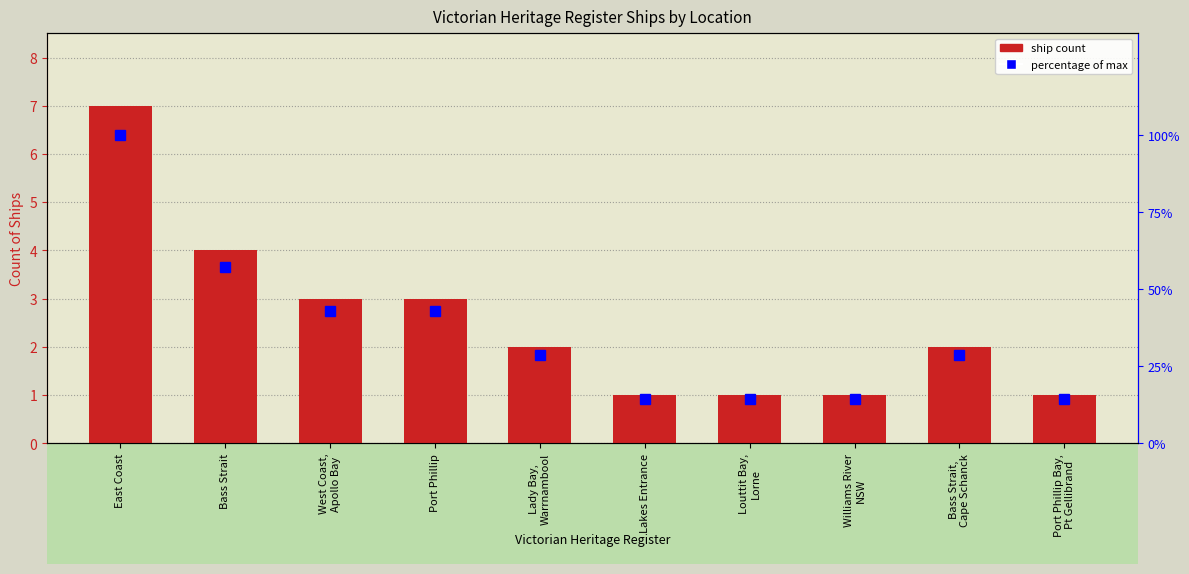

Reading right to left, transcribe all the data shown in this chart.

ship count: 1.0	2.0	1.0	1.0	1.0	2.0	3.0	3.0	4.0	7.0
percentage of max: 14.3	28.6	14.3	14.3	14.3	28.6	42.9	42.9	57.1	100.0